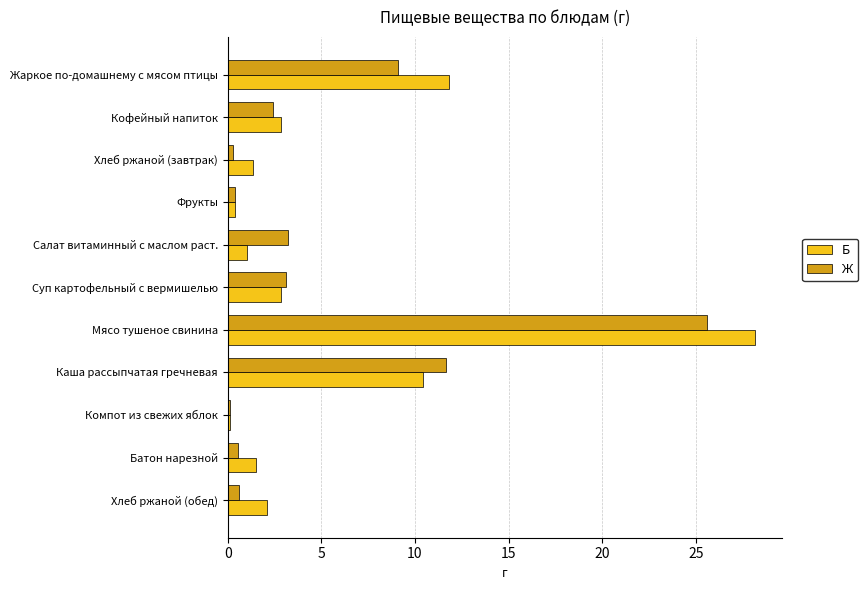

Which series has the largest range (max minus min)?

Б